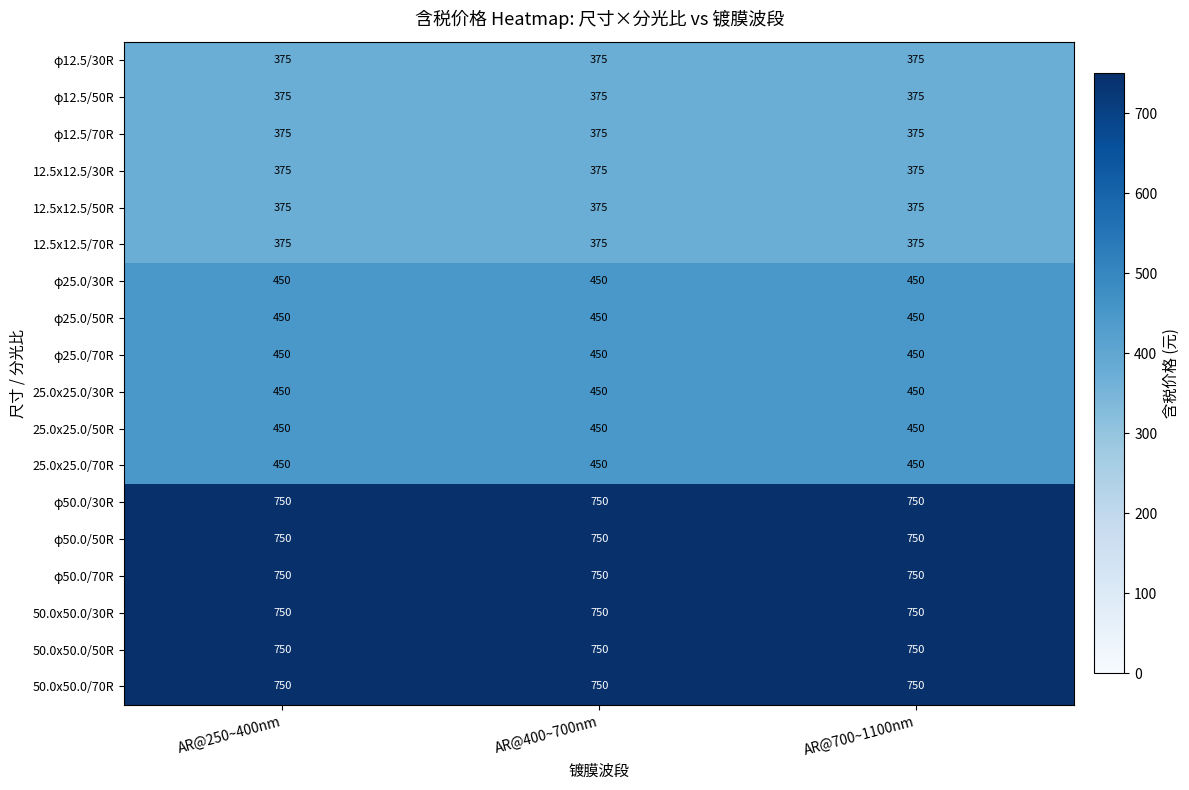

What is the smallest value displayed?

375